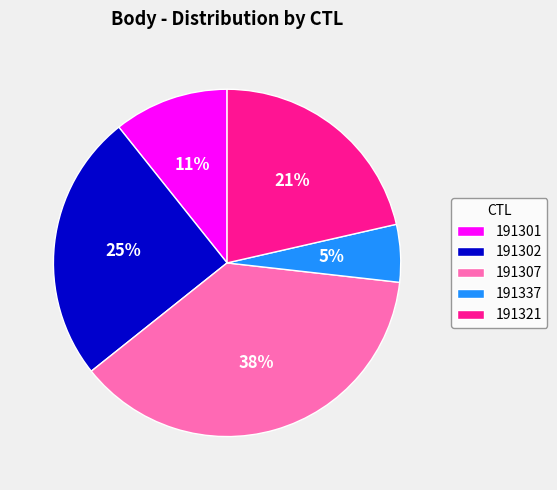

Is it true that 191302 is 33% of the pie?

False